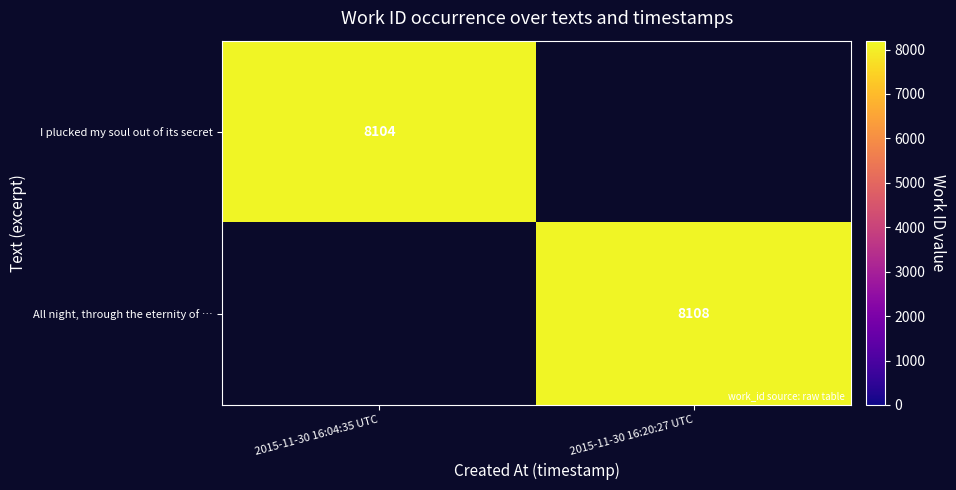

Is it true that All night, through the eternity of … equals 5626 at 2015-11-30 16:20:27 UTC?

False